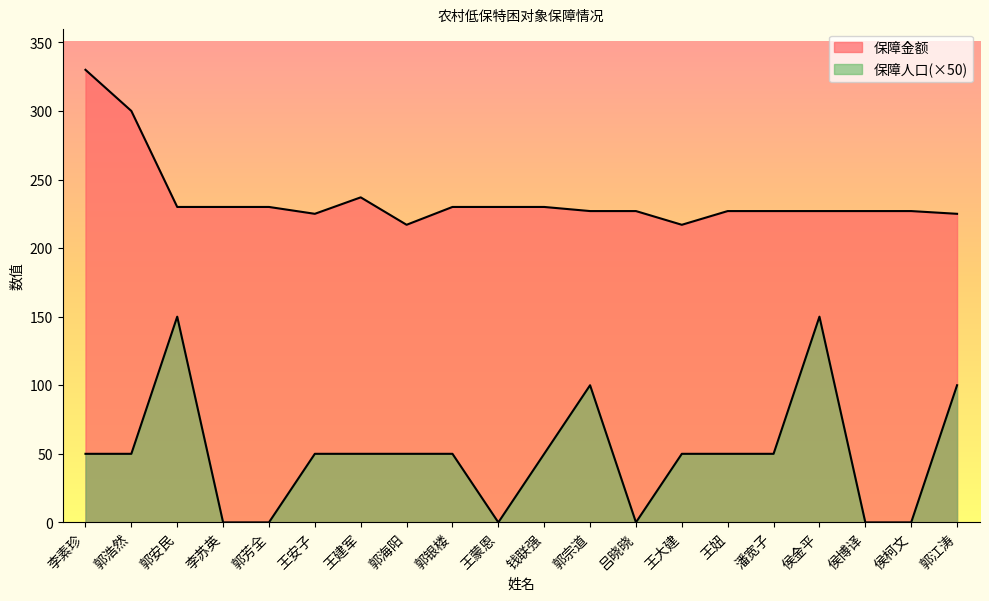

True or false: 保障人口 and 保障金额 cross at least once.

False